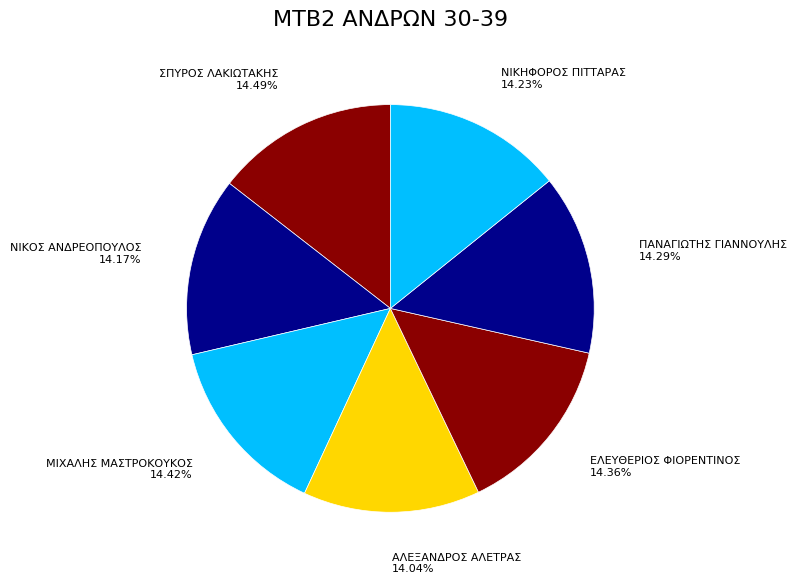

Is it true that ΣΠΥΡΟΣ ΛΑΚΙΩΤΑΚΗΣ is 6% of the pie?

False